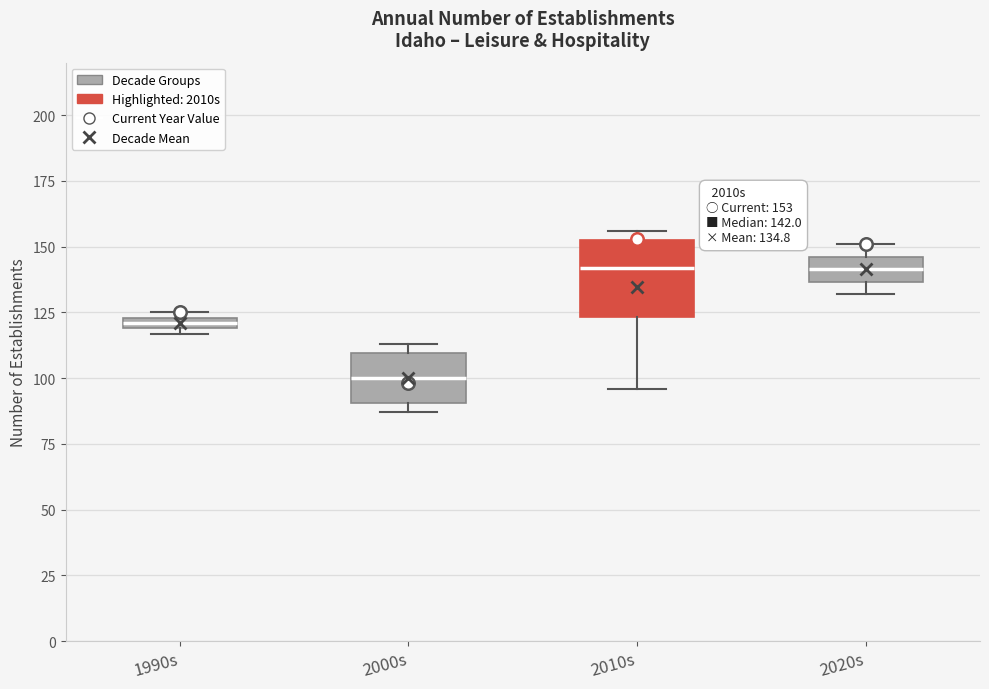

Which box has the lowest median line?

2000s